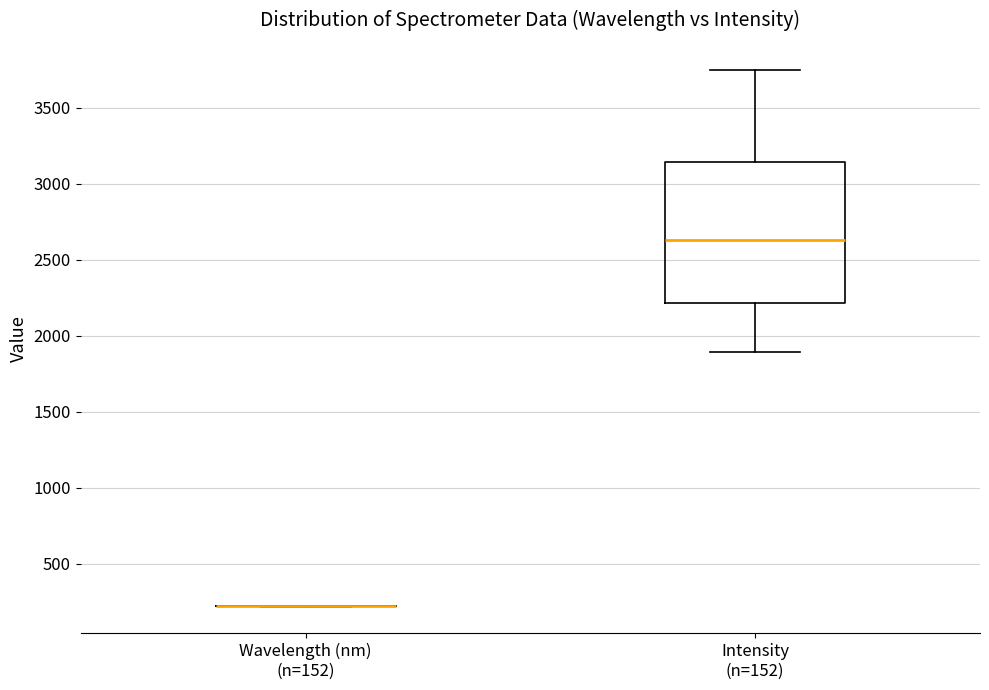

Comparing the boxes themselves (not the whiskers), which one is the tallest?

Intensity (n=152)